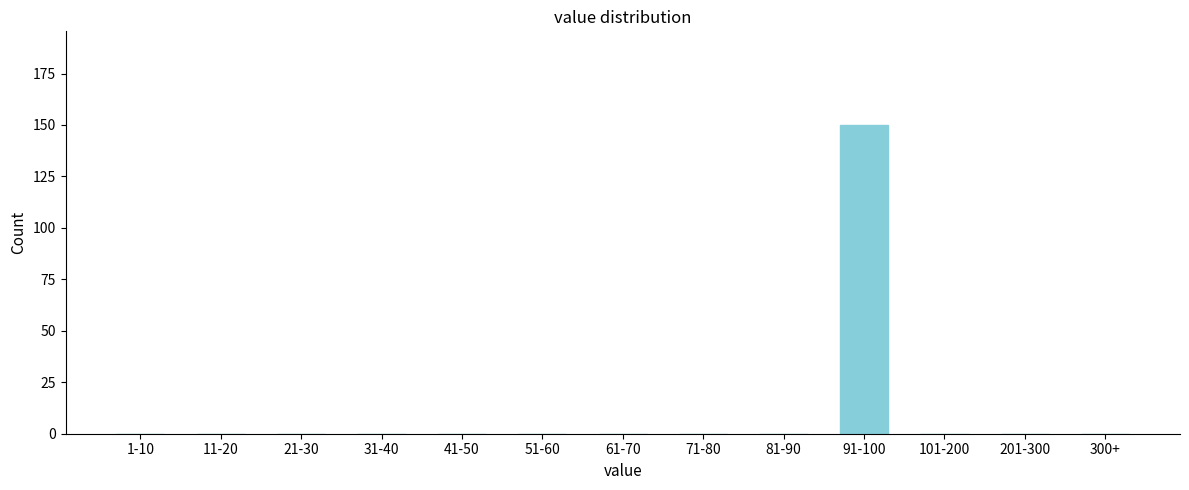

Reading left to right, transcribe all the data shown in this chart.

1-10=0	11-20=0	21-30=0	31-40=0	41-50=0	51-60=0	61-70=0	71-80=0	81-90=0	91-100=150	101-200=0	201-300=0	300+=0